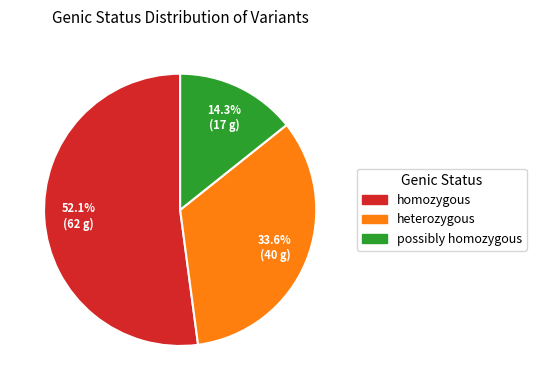

Does any single category account for the majority?

Yes